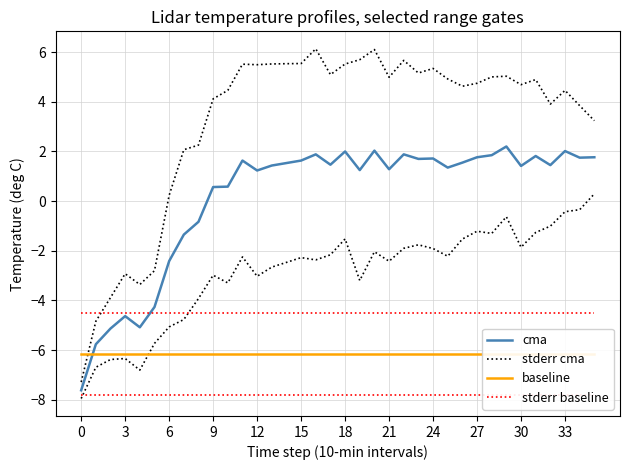

Rank the series by their maximum value, from highest to lowest.

stderr cma, cma, stderr baseline, baseline